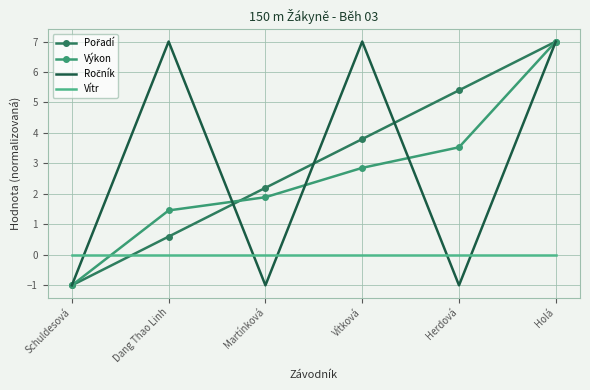

Between which two adjacent categories do Vítr and Výkon first intersect?

Schuldesová and Dang Thao Linh